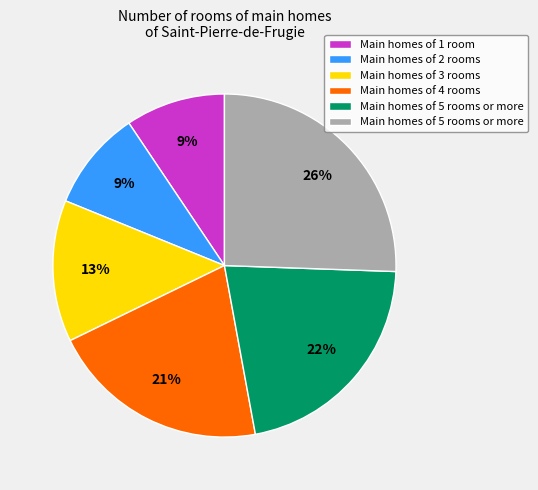

Is there any slice that represents more than half of the pie?

No